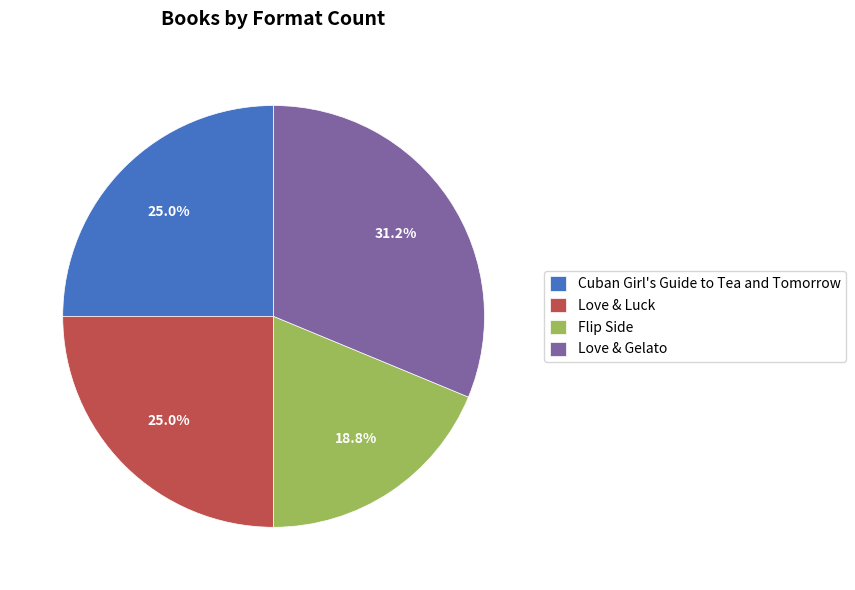

How many slices are in this pie chart?

4